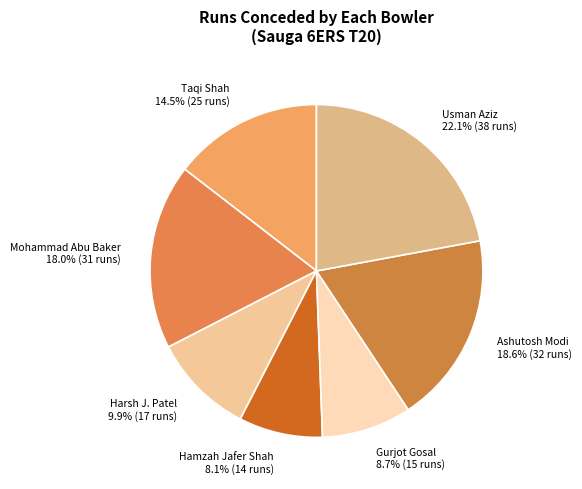

Count the number of slices in the pie.

7